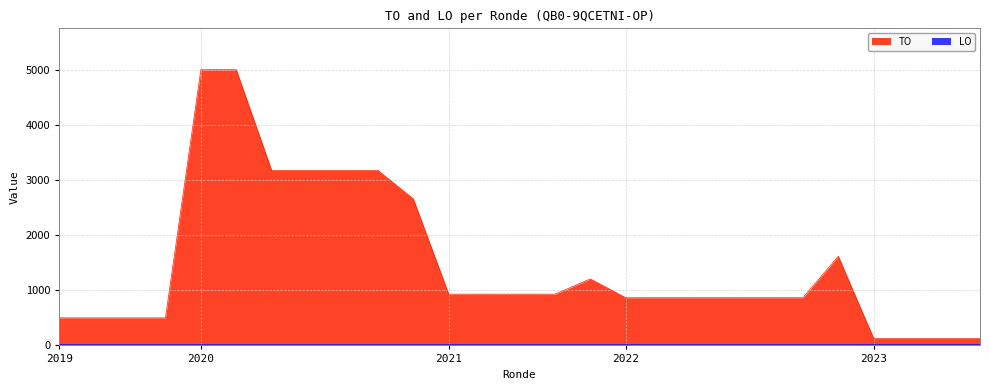

What is the difference between the maximum and second lowest values?

4875